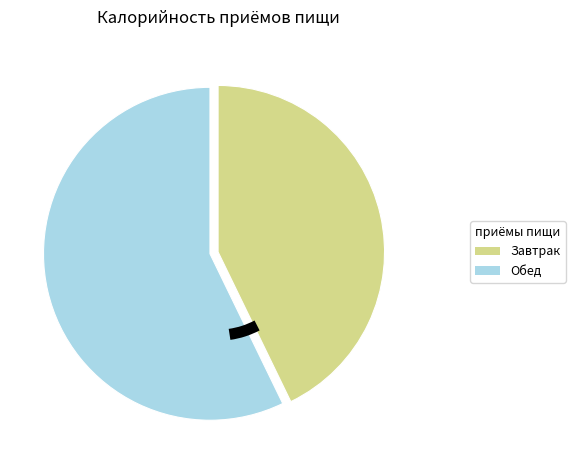

Does Обед represent more than half of the total?

Yes